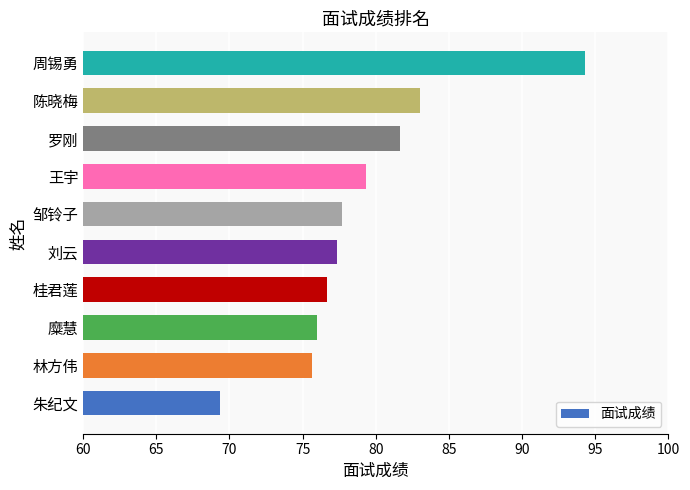

What is the difference between the second highest and minimum values?

13.7